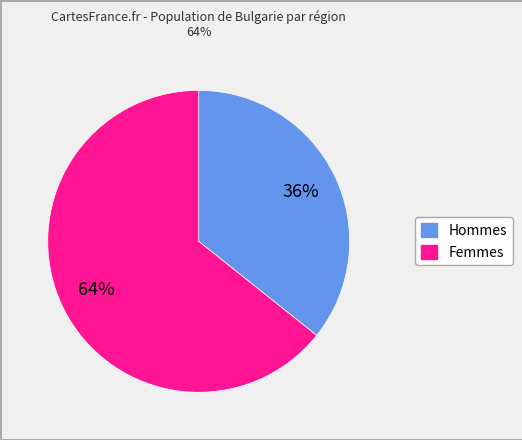

To the nearest percent, what is the average slice percentage?

50%